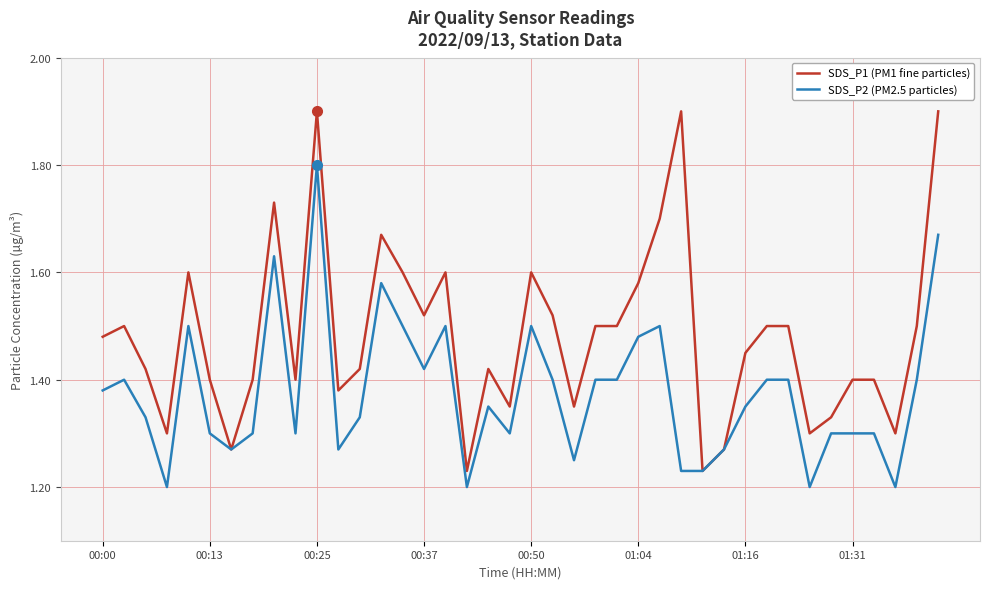

Which series has the largest range (max minus min)?

SDS_P1 (PM1 fine particles)